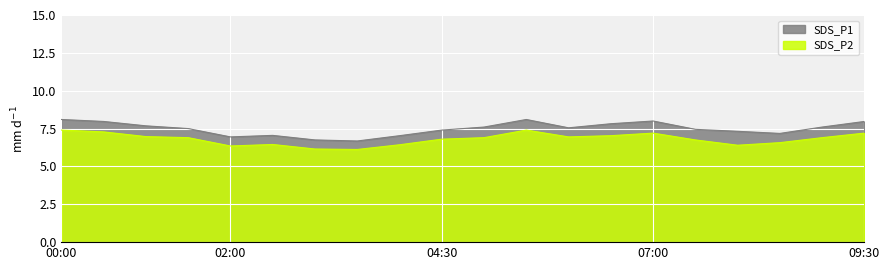

Reading left to right, transcribe all the data shown in this chart.

SDS_P1: 8.1	8.0	7.7	7.5	7.0	7.0	6.8	6.7	7.0	7.4	7.6	8.1	7.5	7.8	8.0	7.5	7.3	7.2	7.6	8.0
SDS_P2: 7.4	7.3	7.0	6.9	6.3	6.5	6.2	6.1	6.4	6.8	6.9	7.4	7.0	7.0	7.2	6.8	6.4	6.6	6.9	7.2